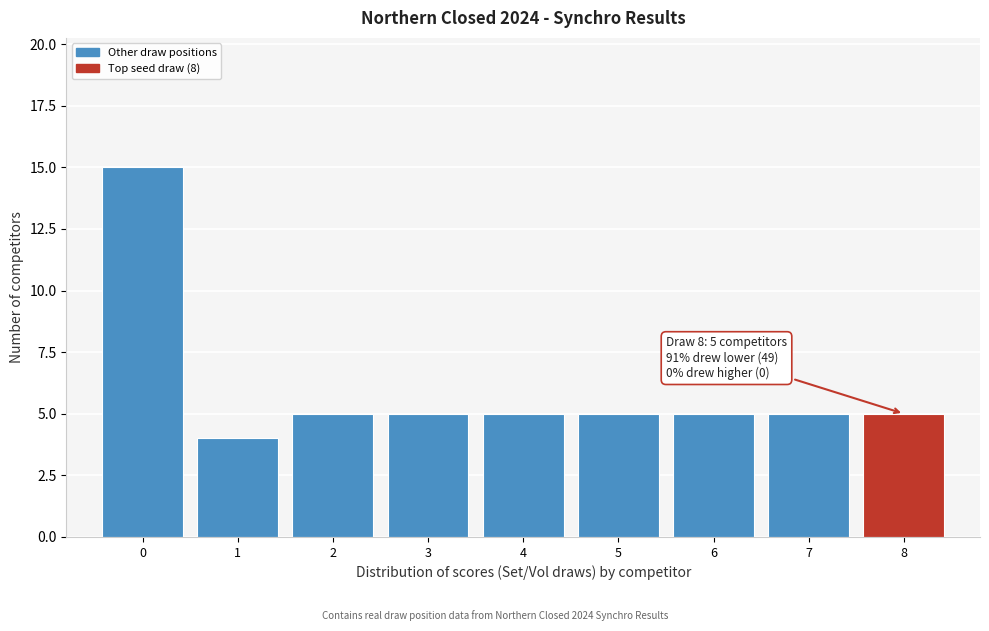

Which range on the x-axis has the tallest bar?

-0.5 to 0.5